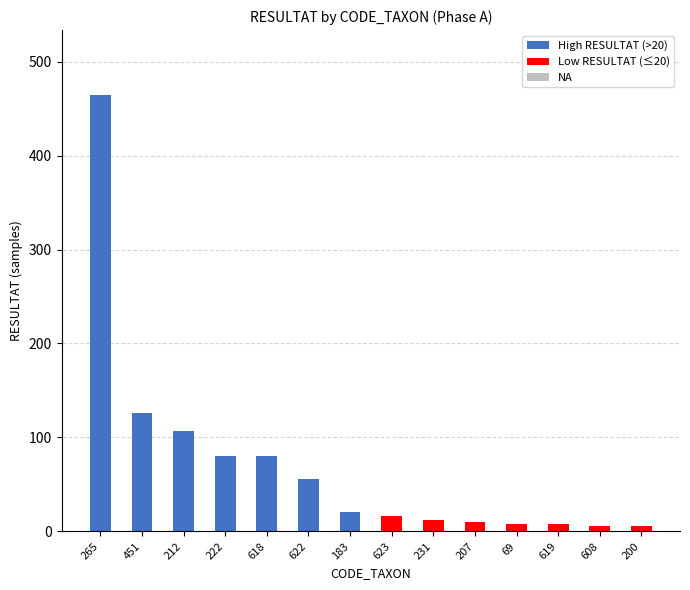

The value of High RESULTAT (>20) at 212 is 107. True or false?

True